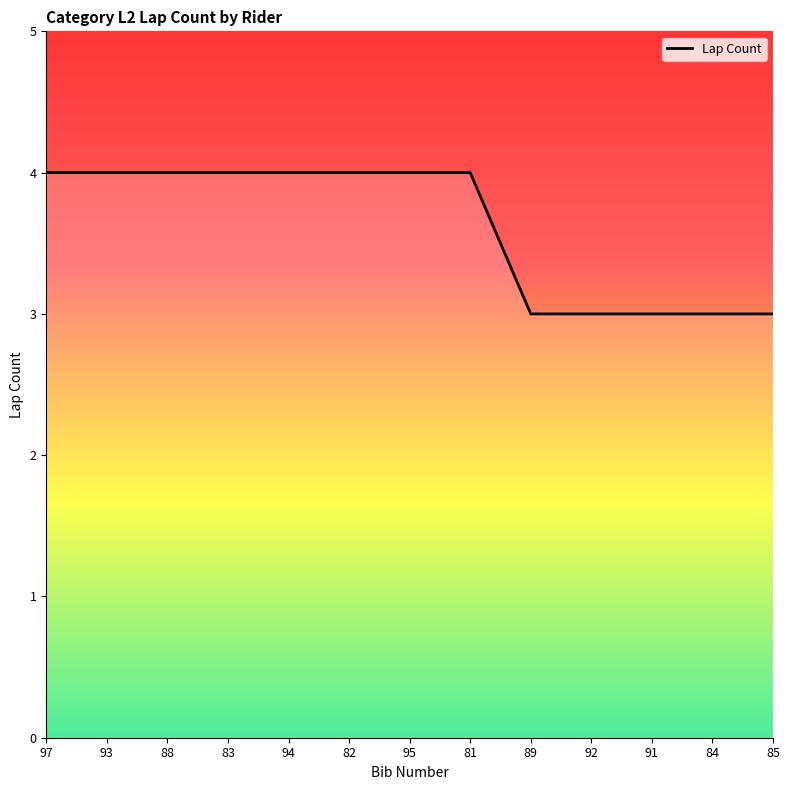

Is this an area chart (filled region under the line)?

No